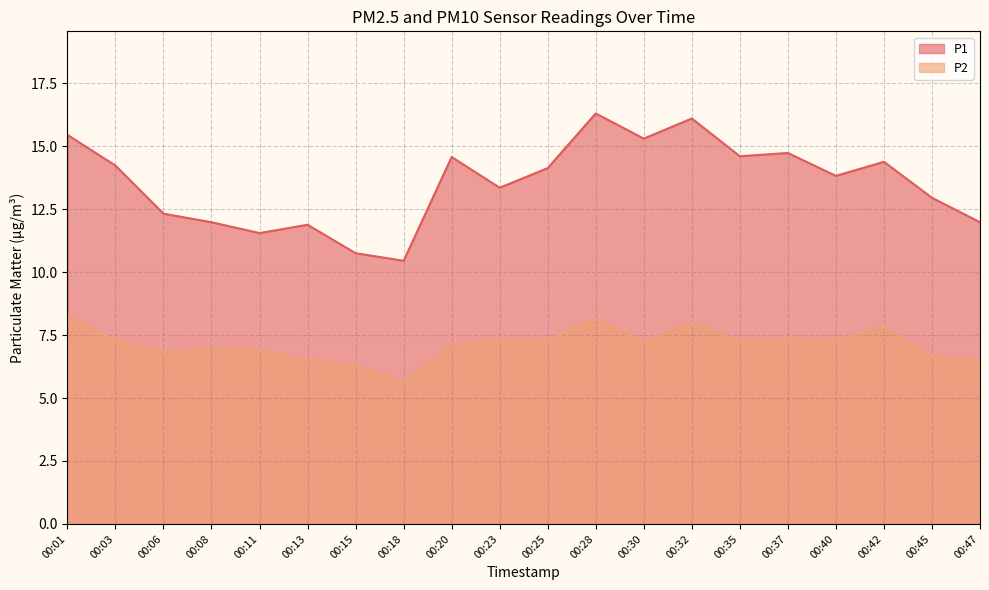

What is the difference between the maximum and minimum values in the P1 series?

5.9